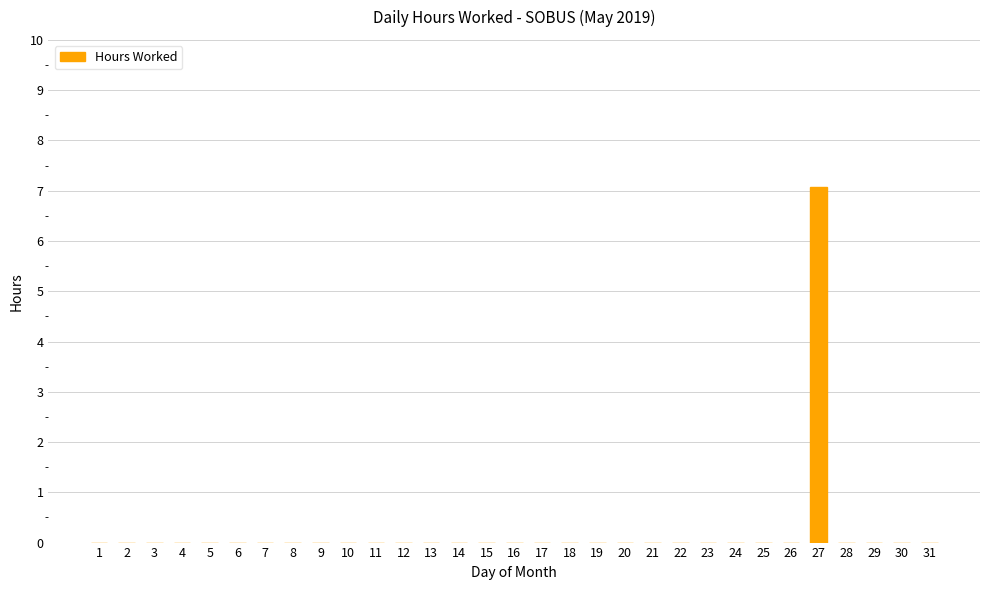

The chart shows a value of 2.7 at 31. True or false?

False